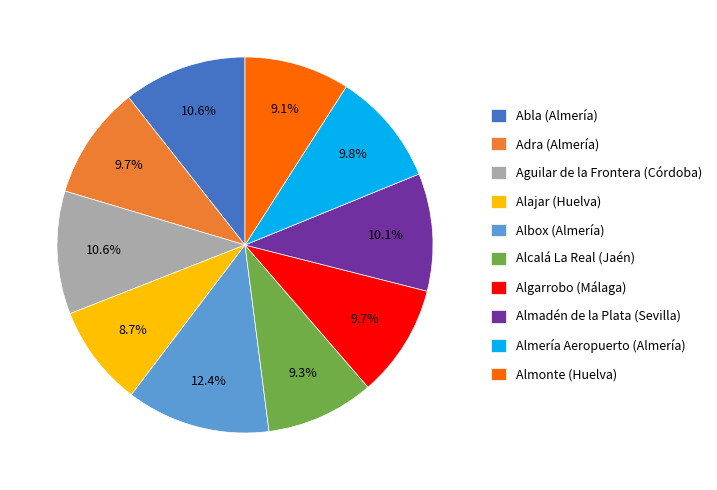

Is there any slice that represents more than half of the pie?

No